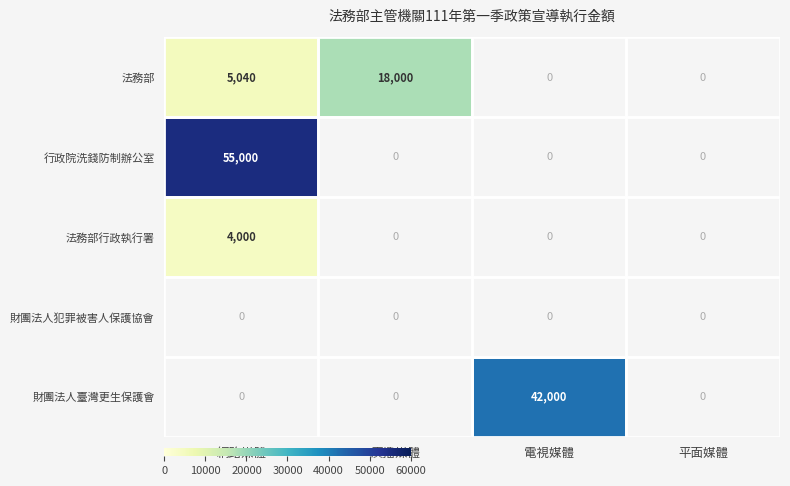

The 法務部行政執行署 series shows 4000 at 網路媒體. True or false?

True